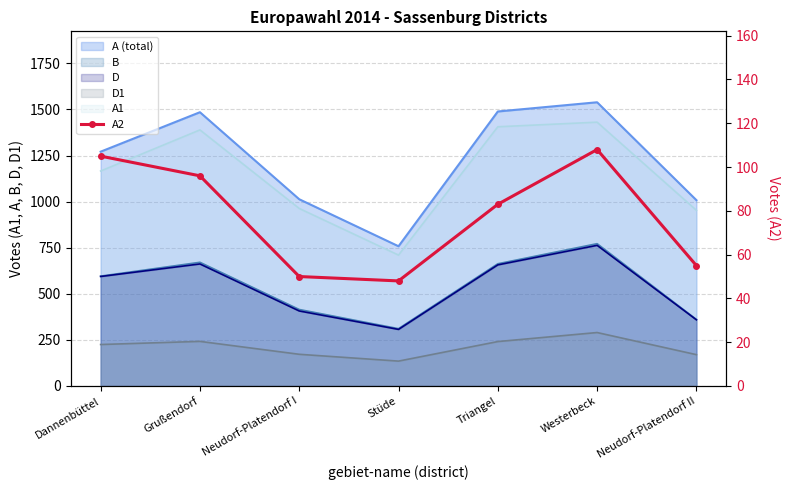

The chart shows a value of 108 at Westerbeck. True or false?

True